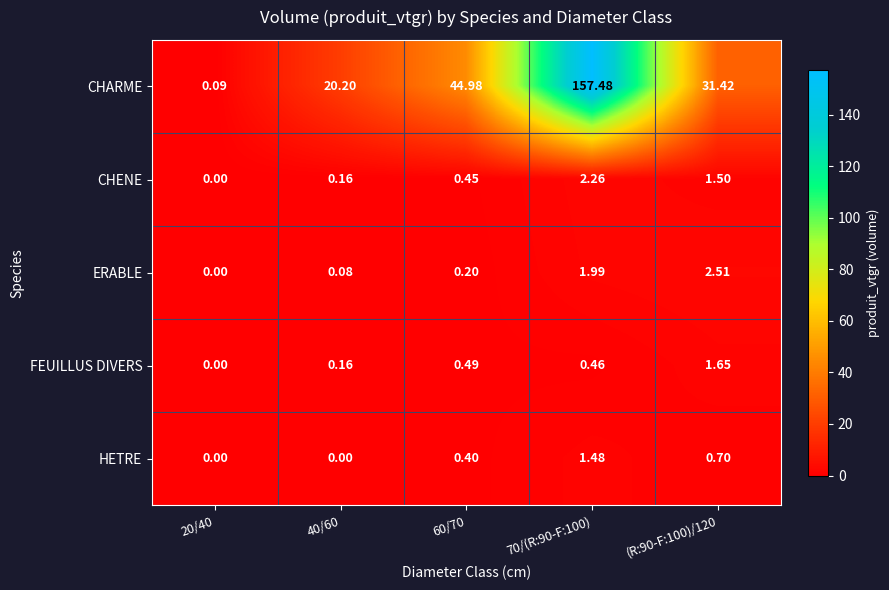

Count the number of categories in the chart.

5